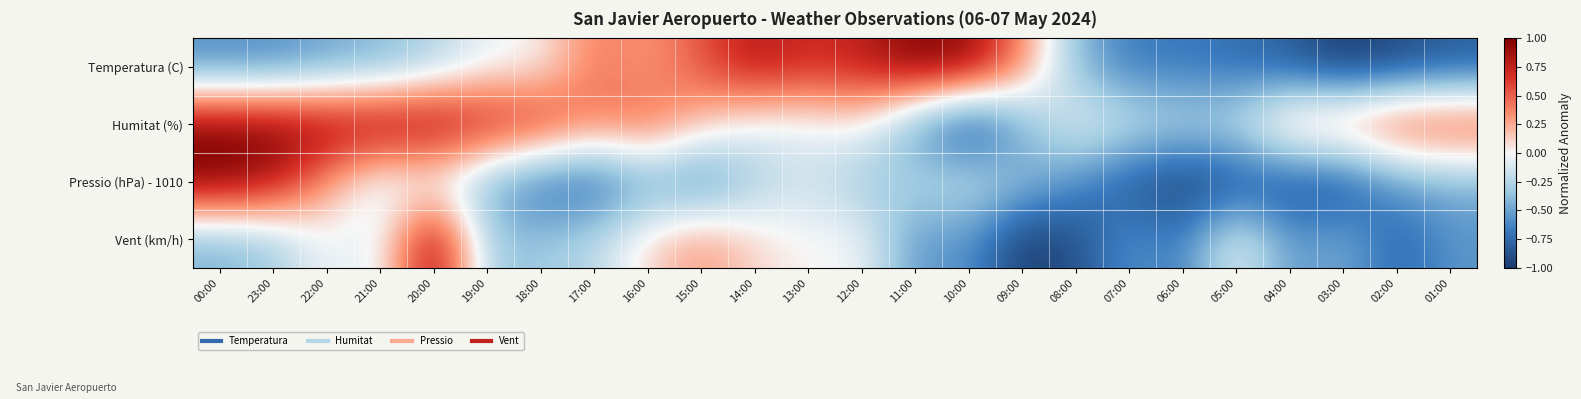

What is the smallest value displayed?

-1.0